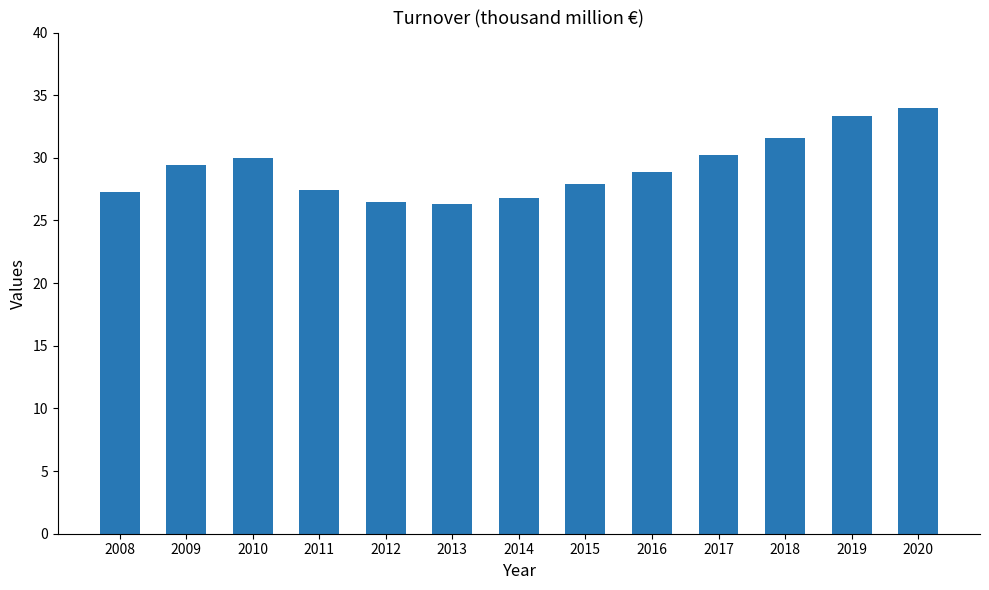

Is it true that the value at 2014 is 26.8?

True